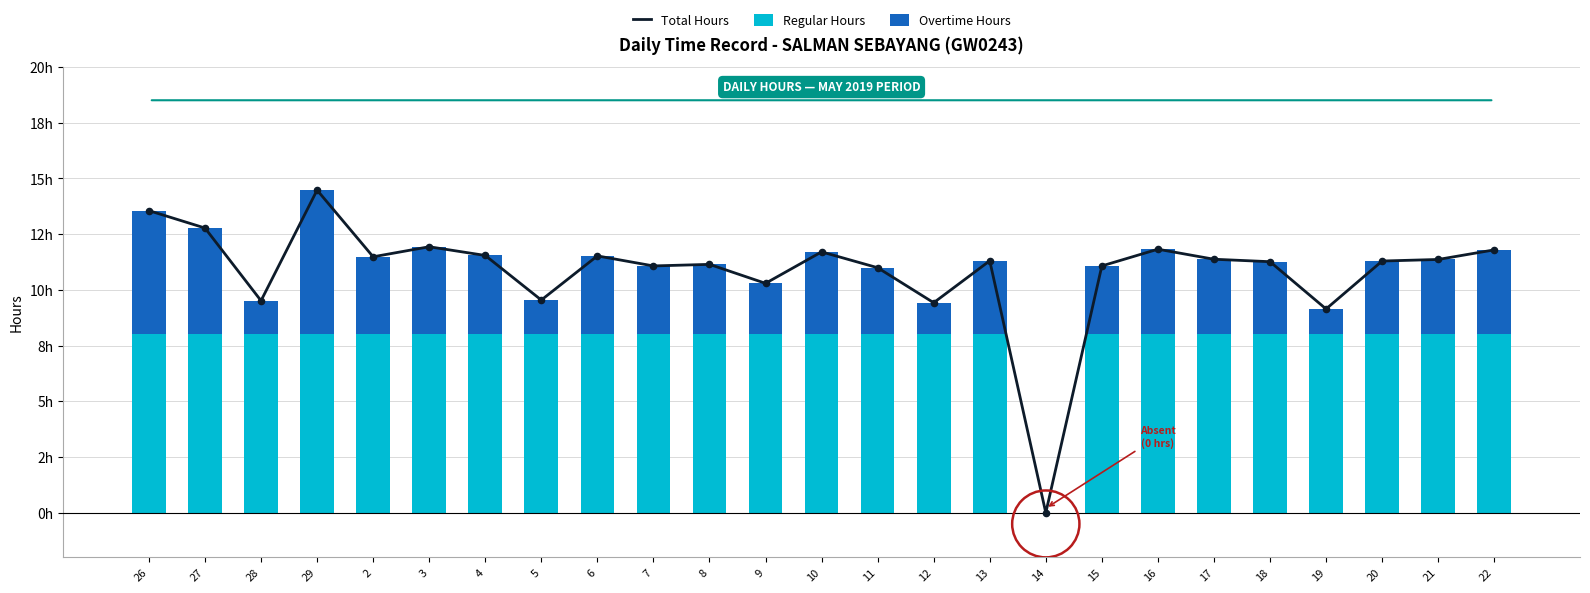

Which series has the widest spread of Y values?

Total Hours